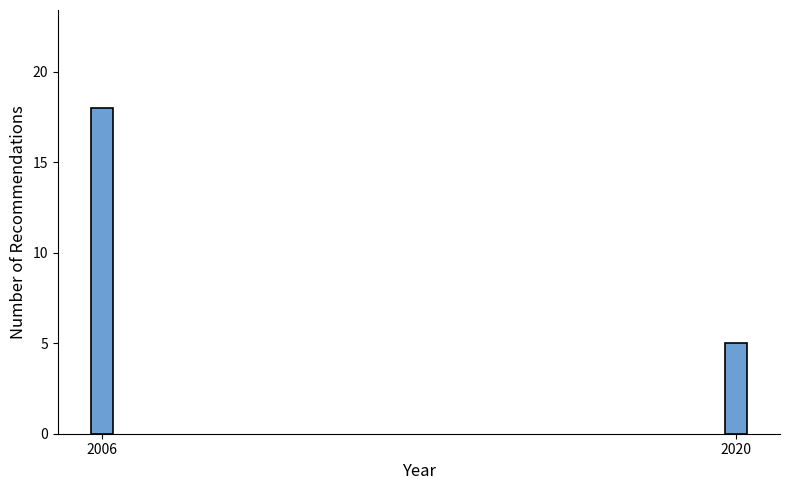

Reading left to right, extract all data points from this chart.

18	5